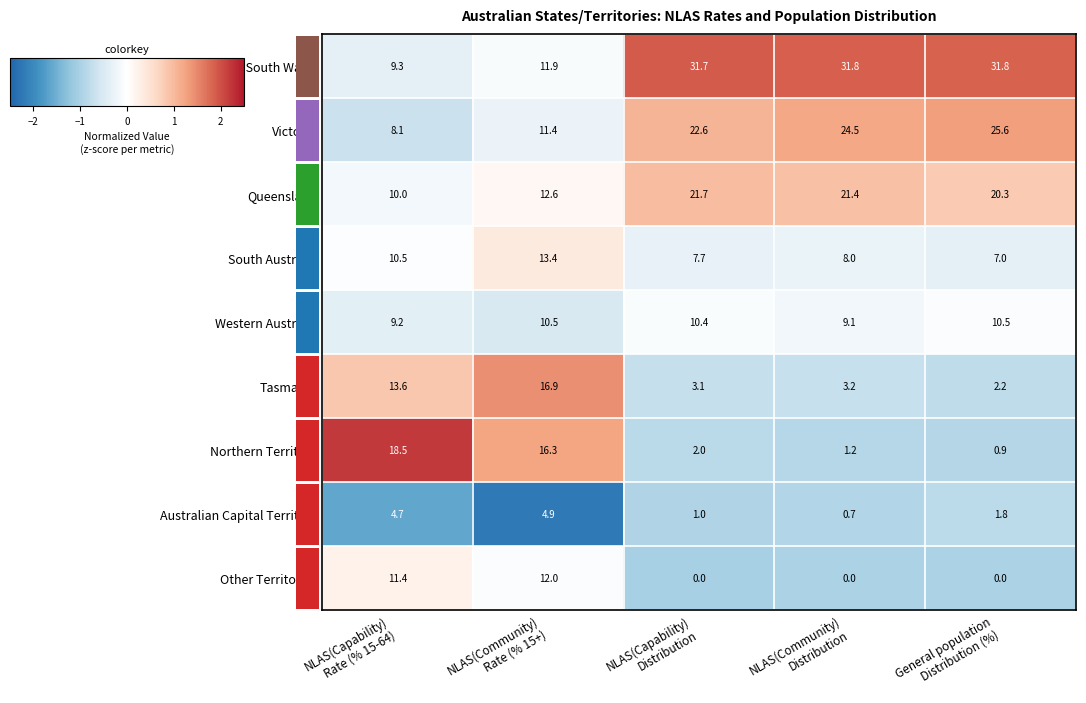

What is the difference between the second highest and second lowest values in the Australian Capital Territory series?

3.7